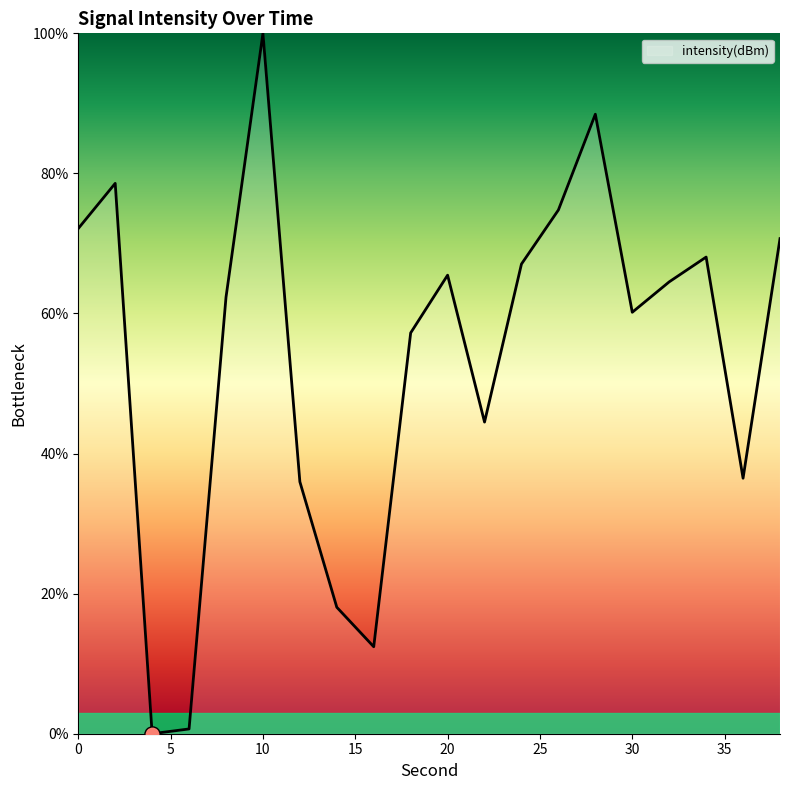

What is the difference between the maximum and minimum values?

100.0